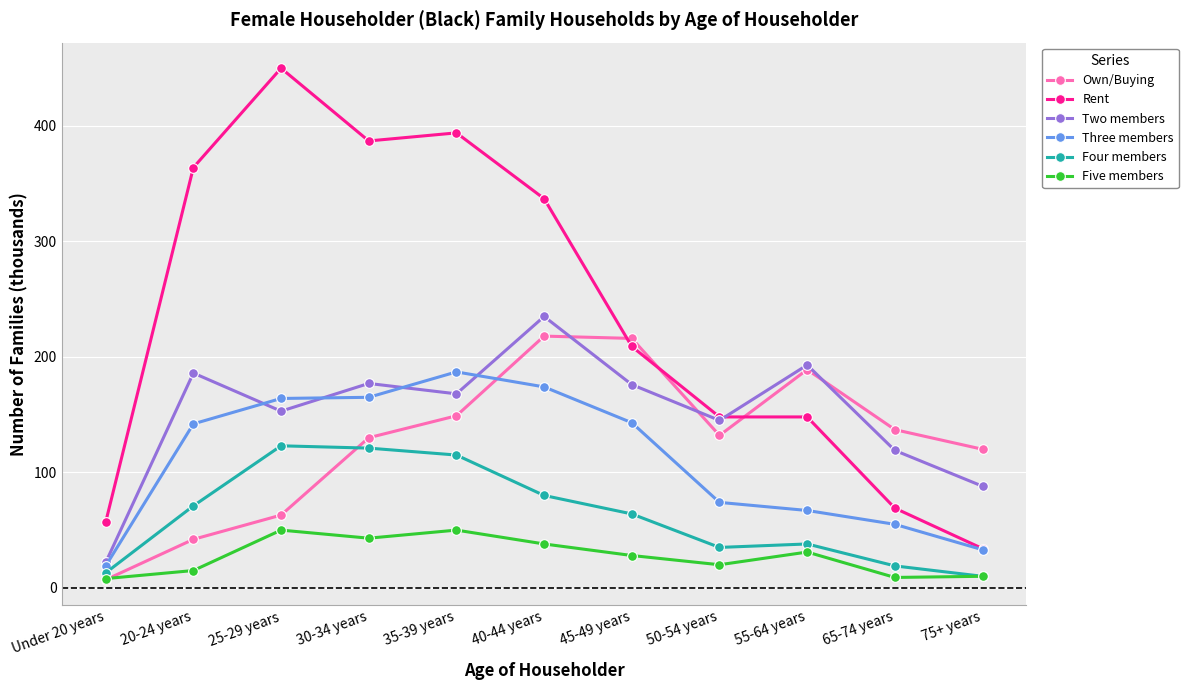

At which label does Four members first exceed 64?

20-24 years